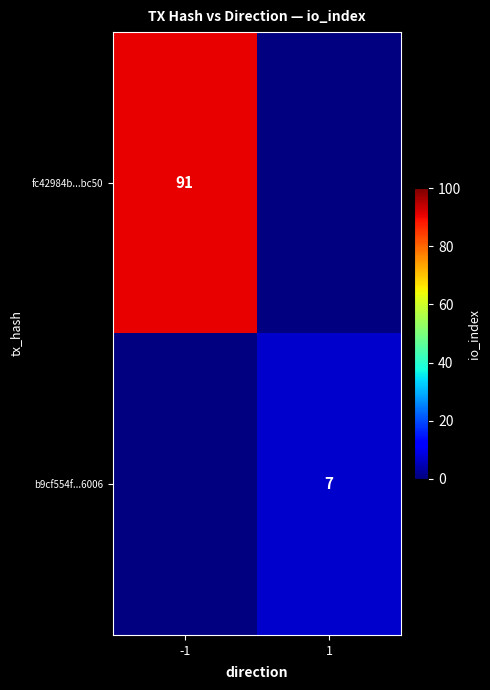

What is the greatest value displayed?

91.0